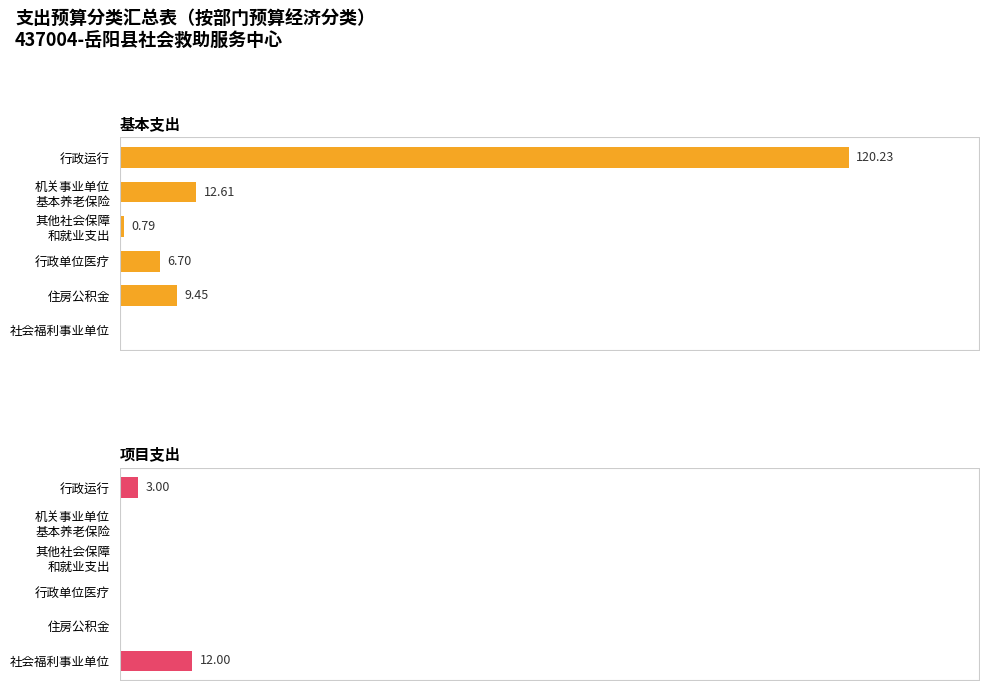

Is it true that 项目支出 equals 0.0 at 其他社会保障 和就业支出?

True